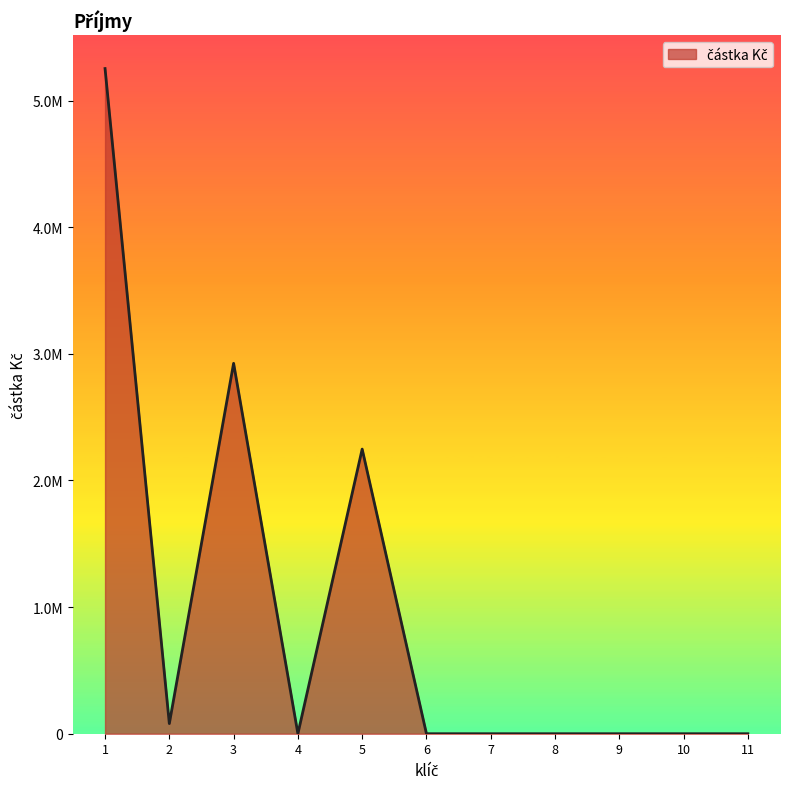

Is this an area chart (filled region under the line)?

Yes